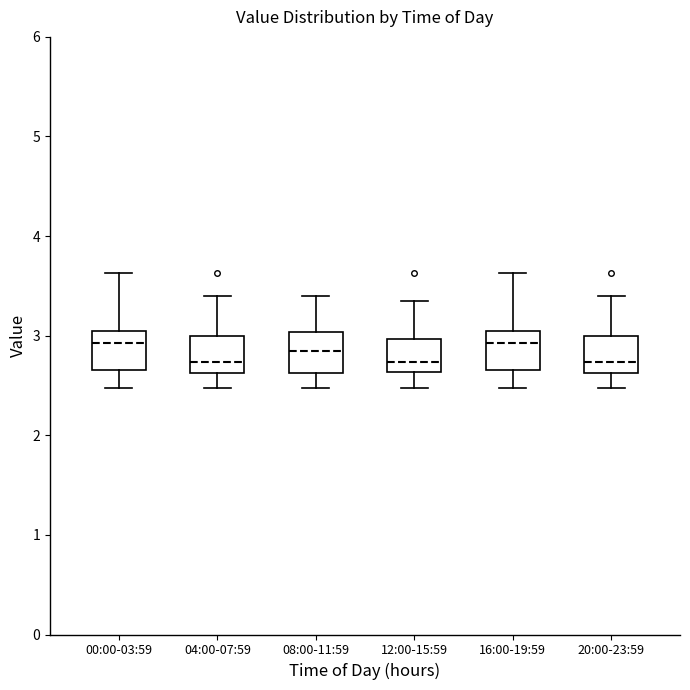

Where does the lower whisker of the box for 04:00-07:59 end on the y-axis? The values are not printed on the chart, so give them approximately, as read against the axis.

2.5